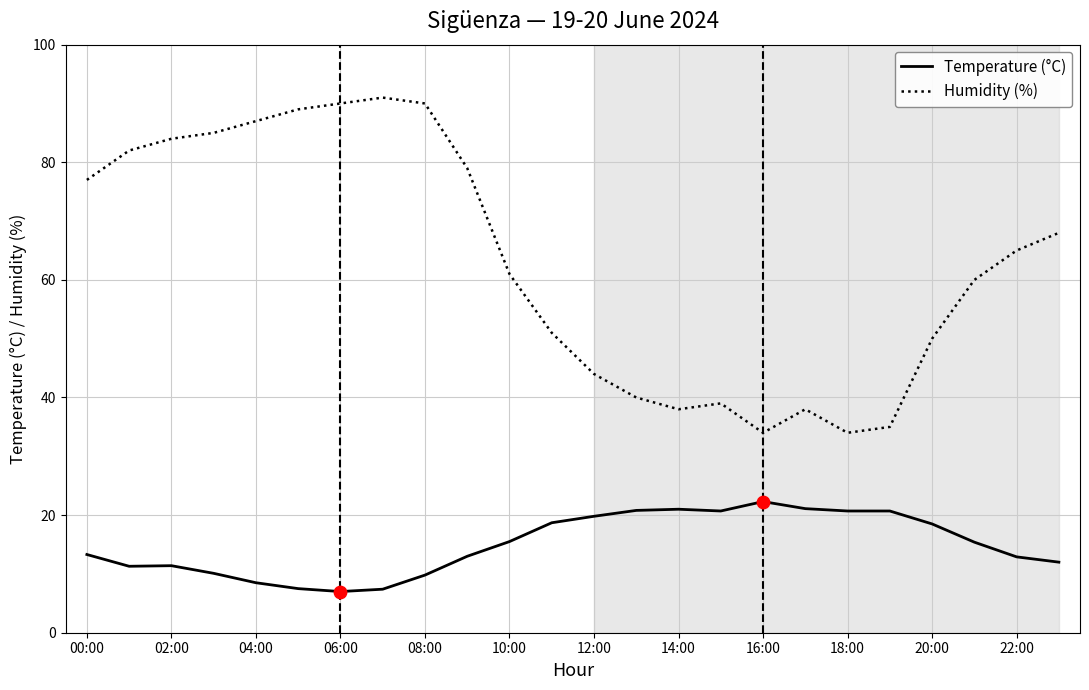

Which series has the largest range (max minus min)?

Humidity (%)